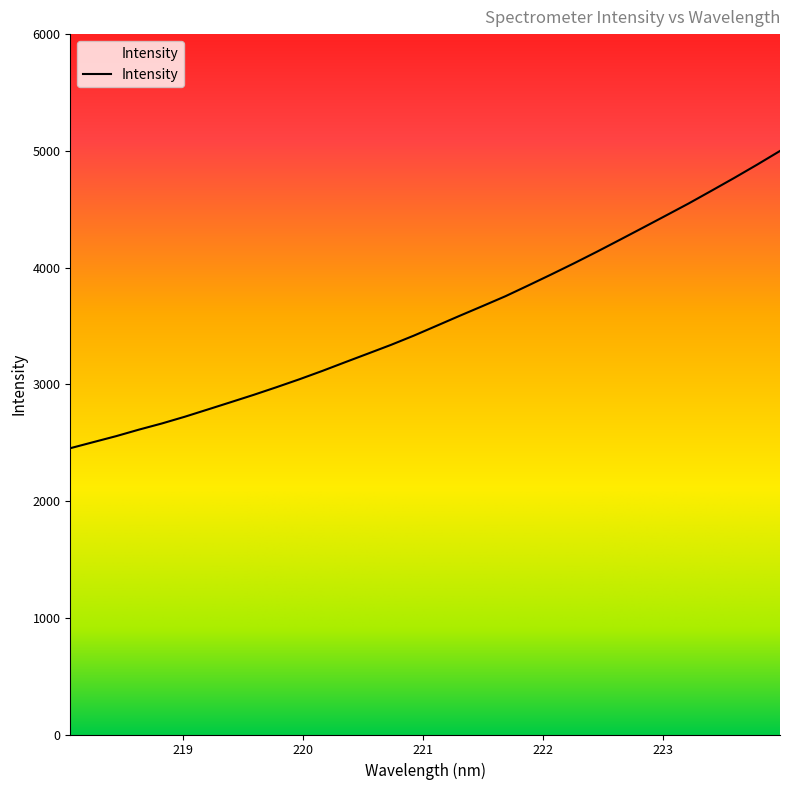

Does the chart display data point markers on the line(s)?

No